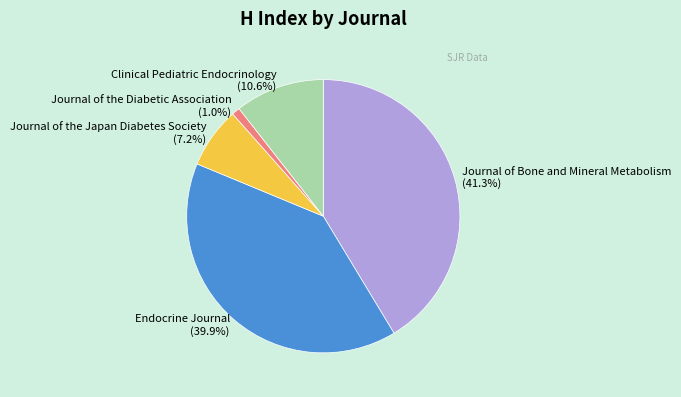

Count the number of slices in the pie.

5